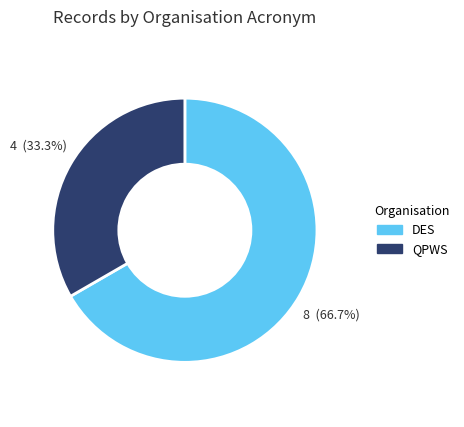

Approximately how many times larger is the value at DES compared to QPWS?

2.0